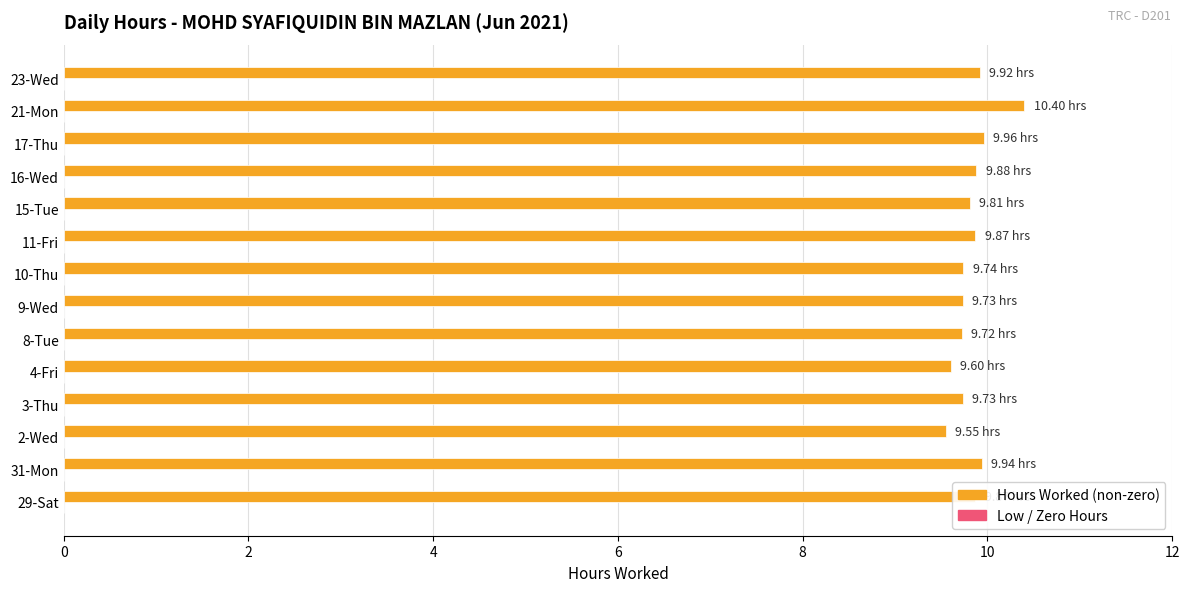

Approximately how many times larger is the value at 4-Fri compared to 21-Mon?

0.9